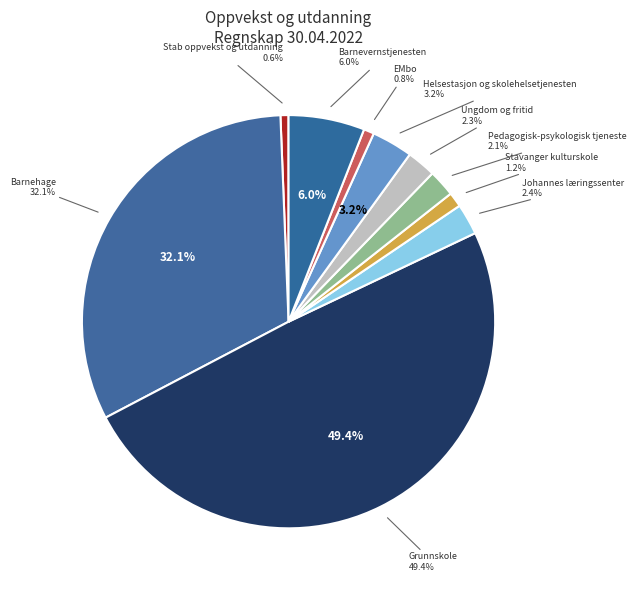

To the nearest percent, what is the combined percentage of Johannes læringssenter and Ungdom og fritid?

5%